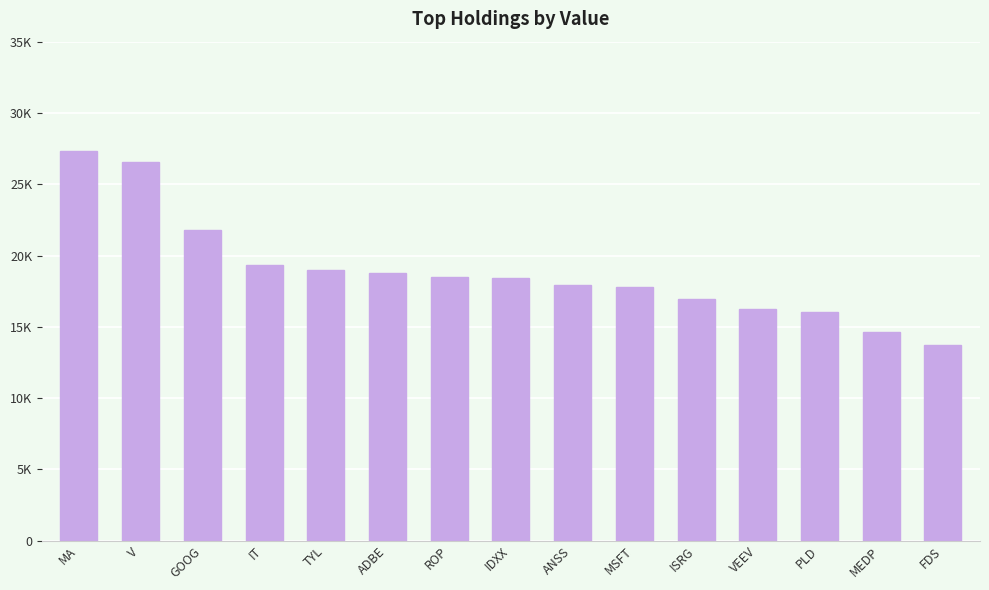

Does the chart contain any negative values?

No